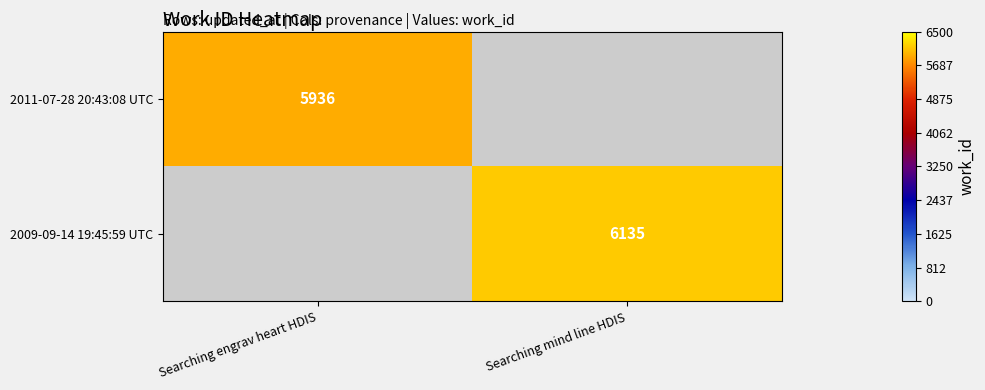

Which category has the lowest value across all series?

Searching engrav heart HDIS